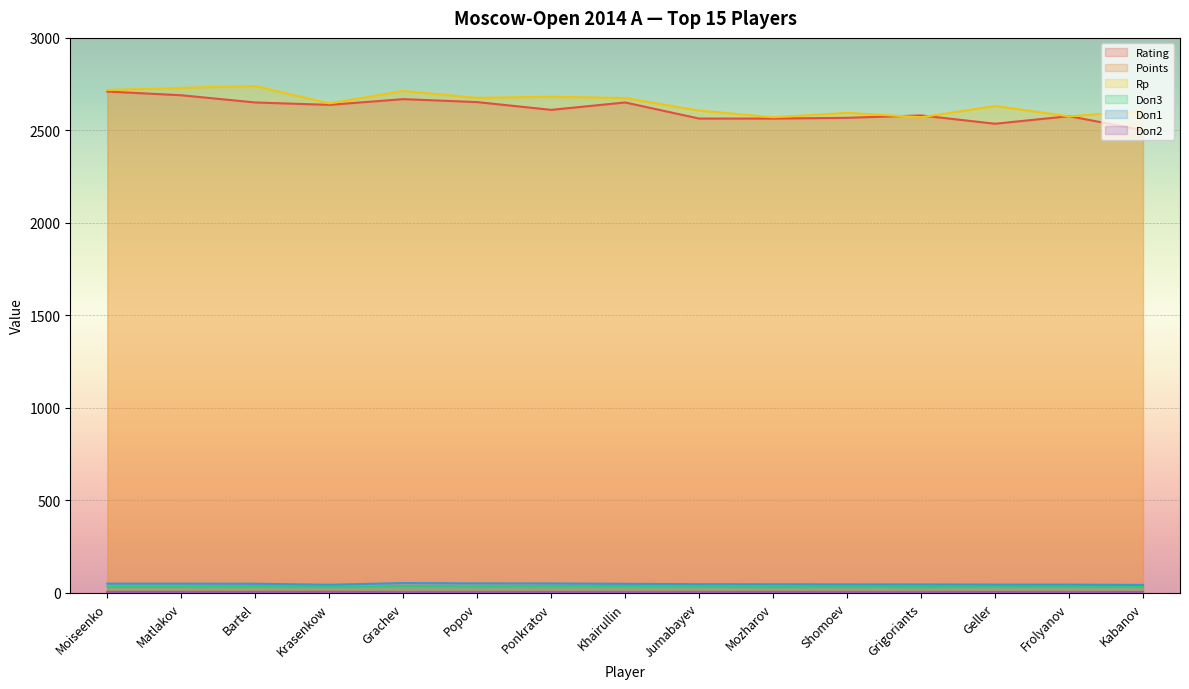

What is the approximate value of Rating at Mozharov?

2564.0